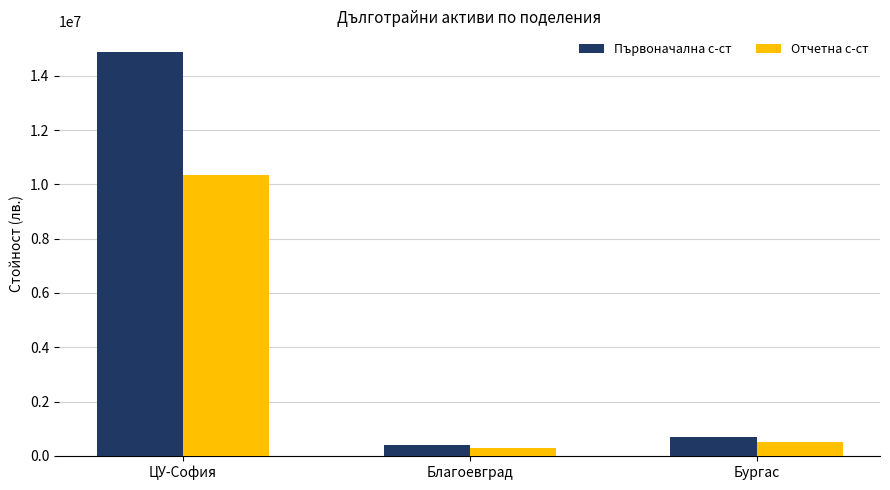

How many data points in Отчетна с-ст are less than 511294?

1